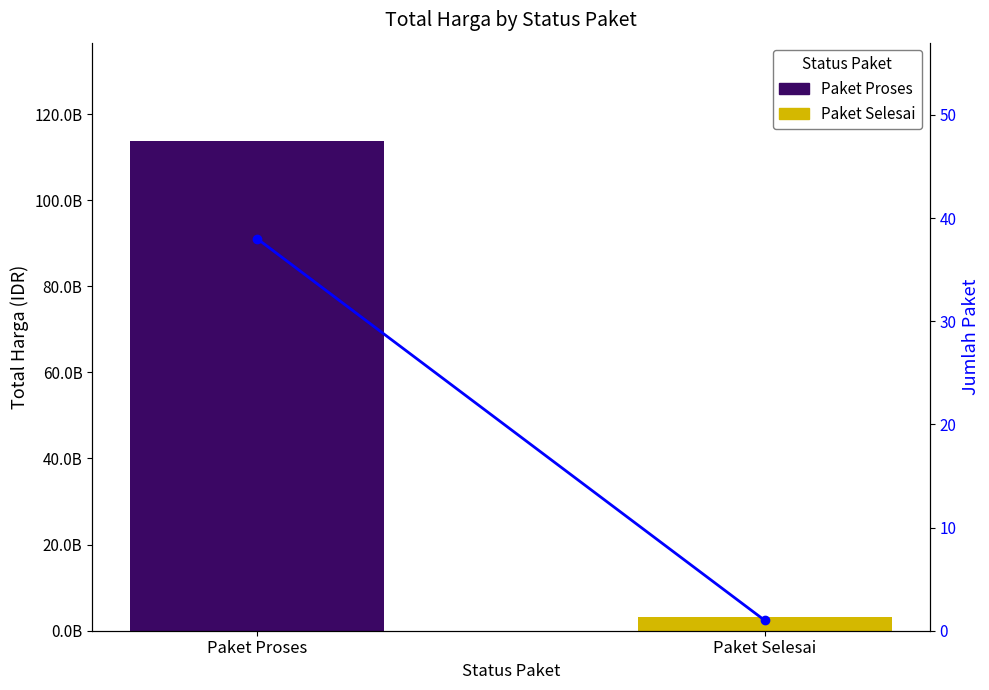

True or false: the data shows 1 at Paket Selesai.

True